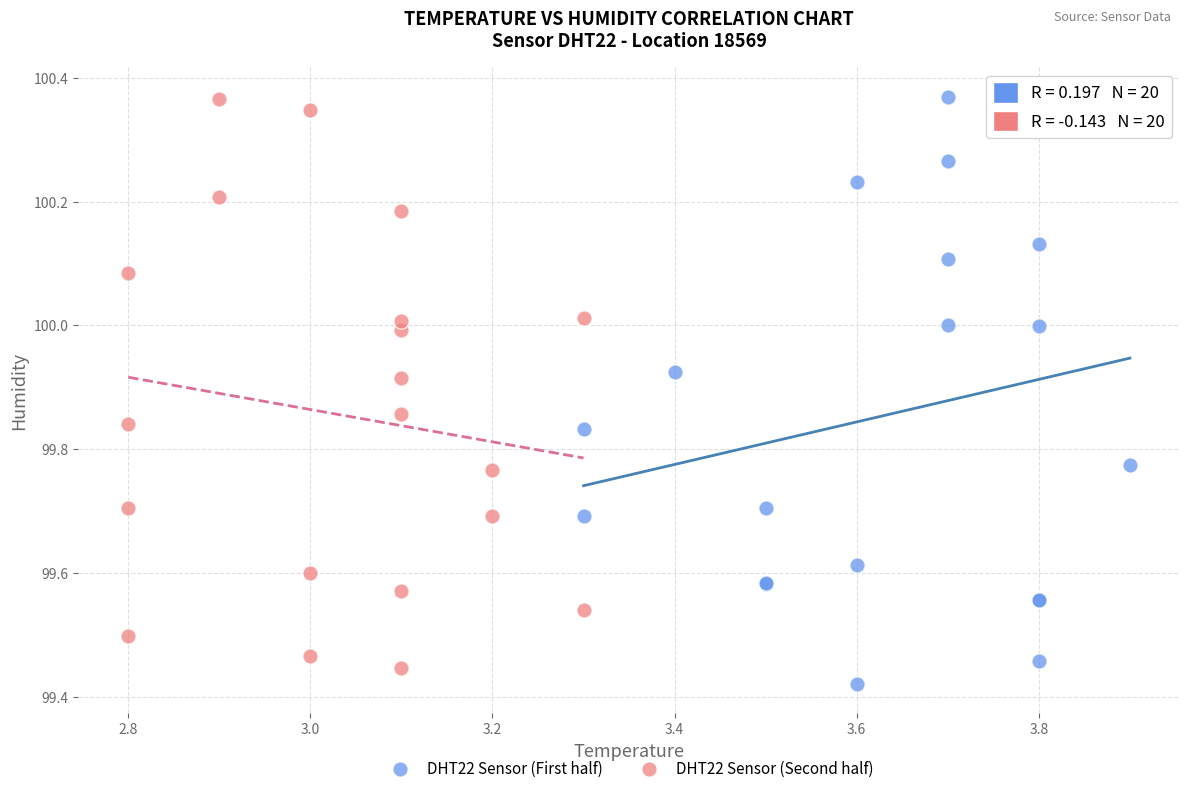

Which series has the largest Y range (max minus min)?

DHT22 Sensor (First half)